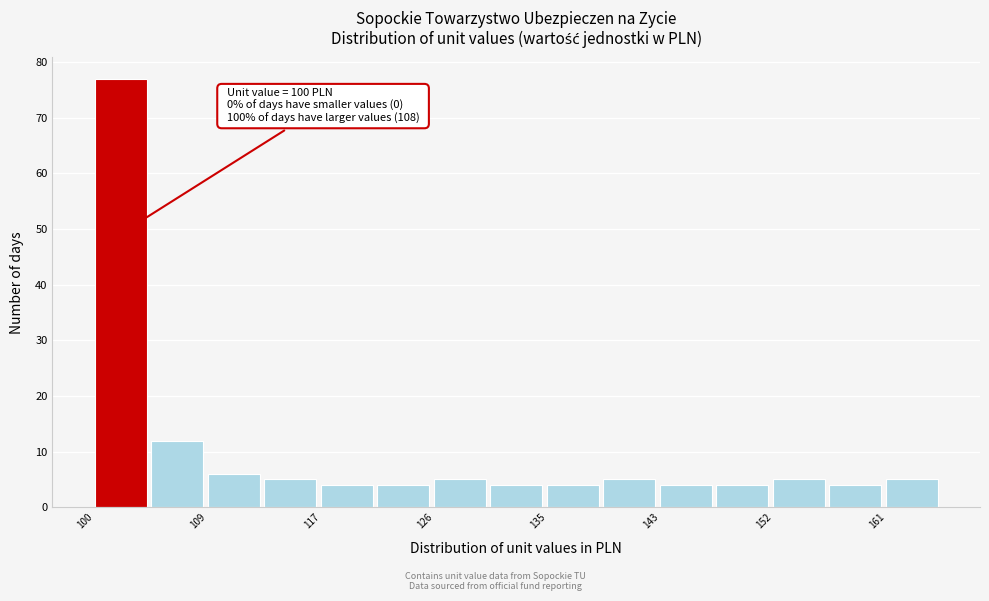

Over which range of the x-axis is the bar tallest?

100 to 104